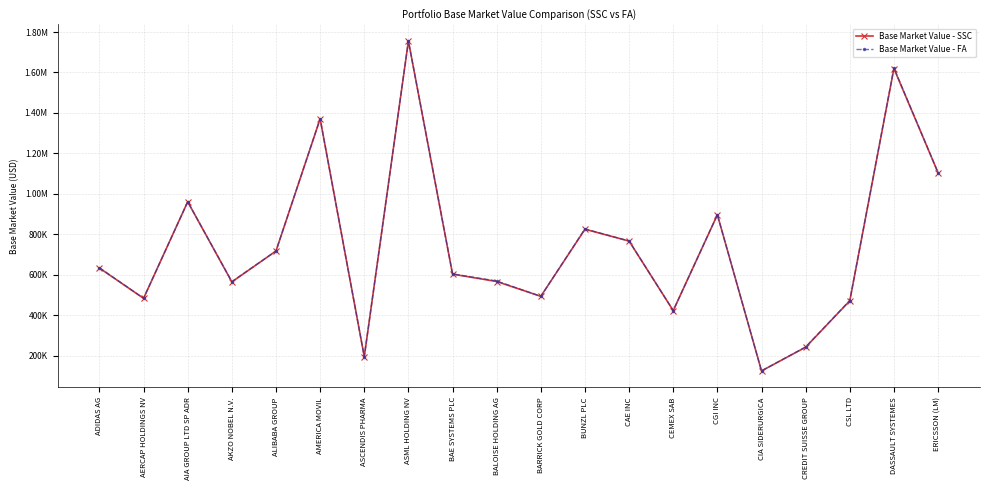

What are all the series names shown in the legend?

Base Market Value - SSC, Base Market Value - FA